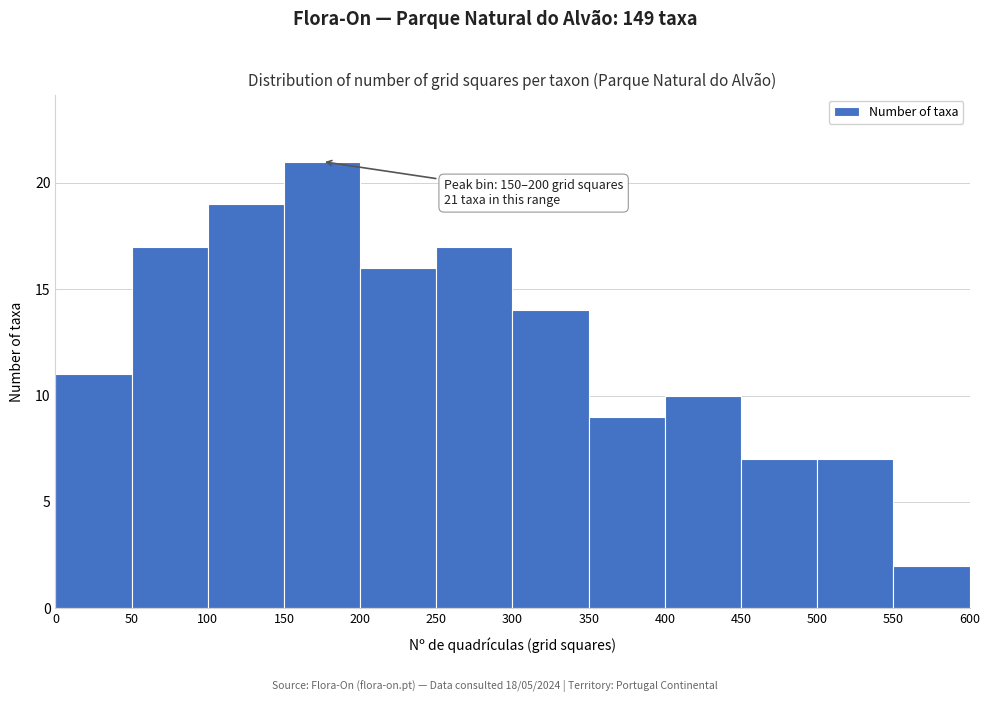

Over which range of the x-axis is the bar tallest?

150 to 200